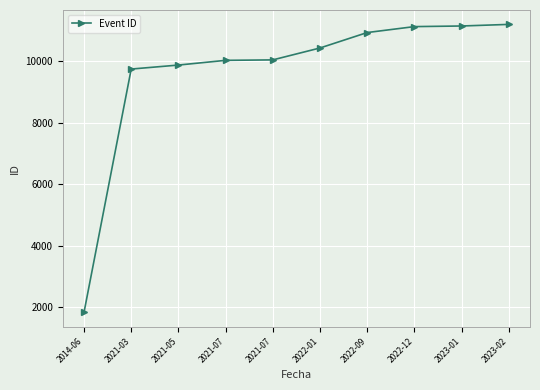

What is the sum of the values at 2021-03 and 2021-07?

19780